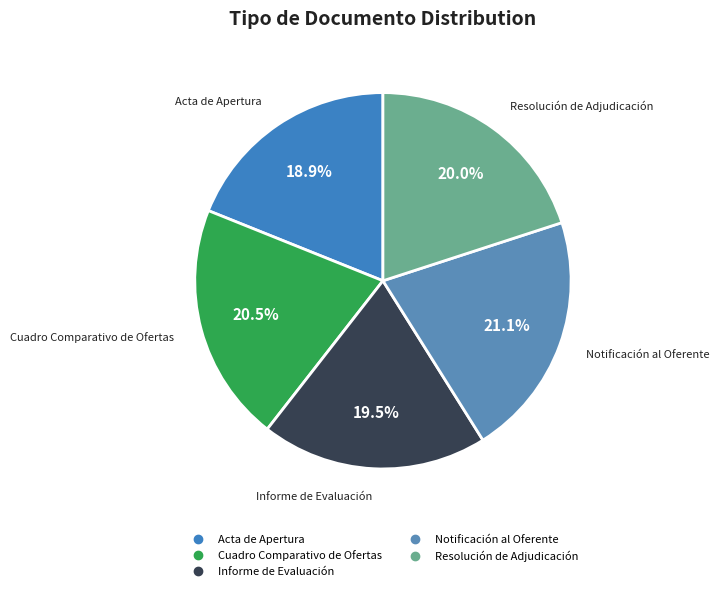

Does Cuadro Comparativo de Ofertas account for over 50% of the chart?

No